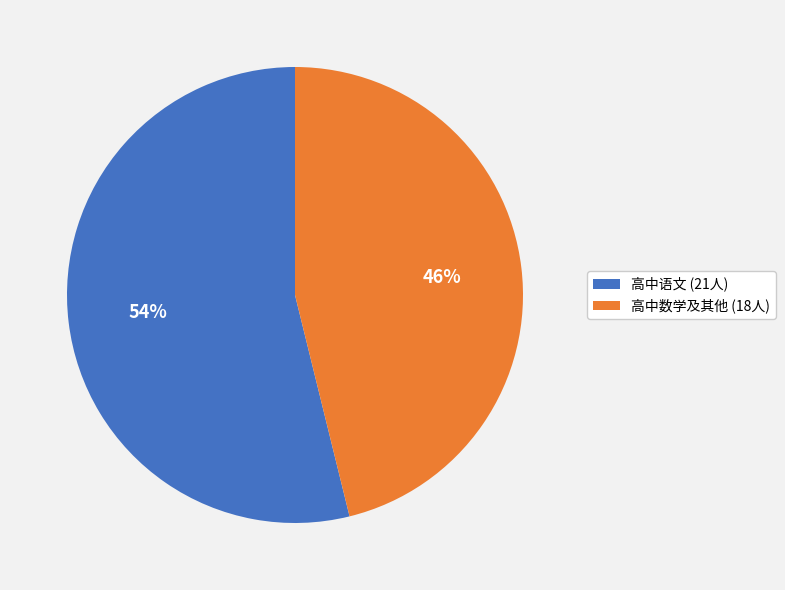

Is the sum of 高中数学及其他 (18人) and 高中语文 (21人) greater than half?

Yes